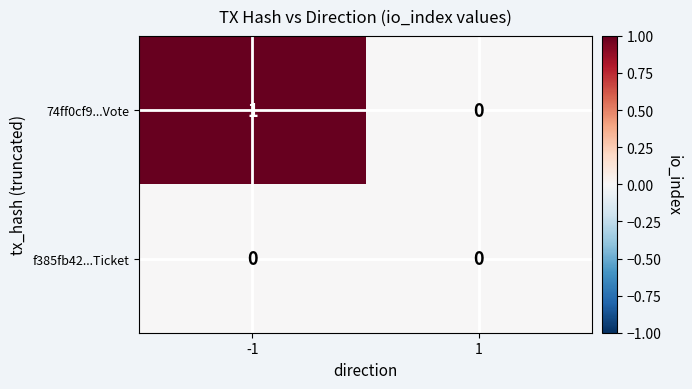

List the series in order of their peak value, highest first.

74ff0cf9...Vote, f385fb42...Ticket